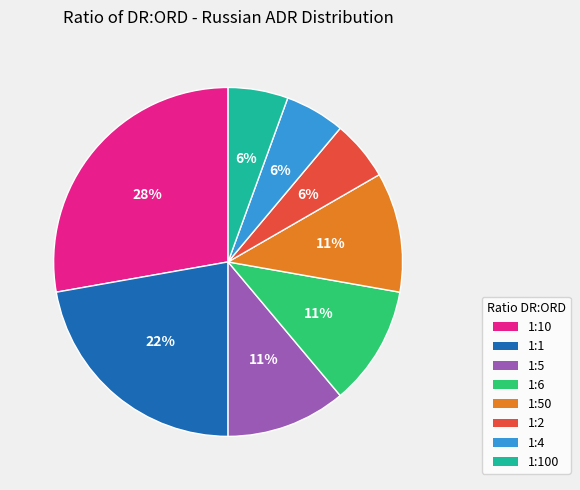

Is there a majority slice in this chart?

No